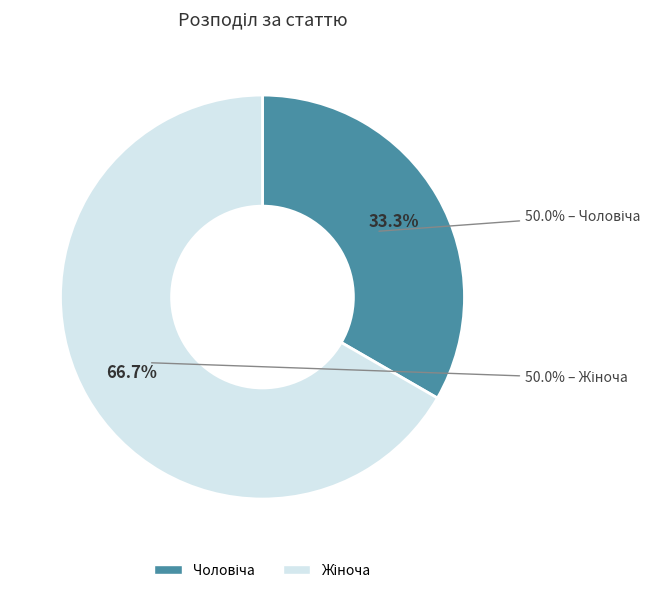

Which category has the biggest portion of the pie?

Жіноча